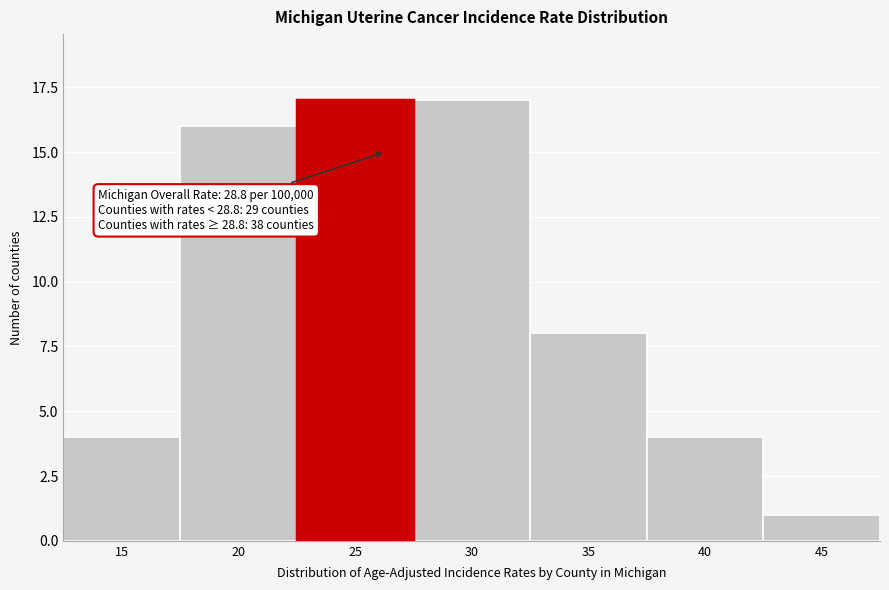

Reading left to right, what are all the values shown in this chart?

4	16	17	17	8	4	1